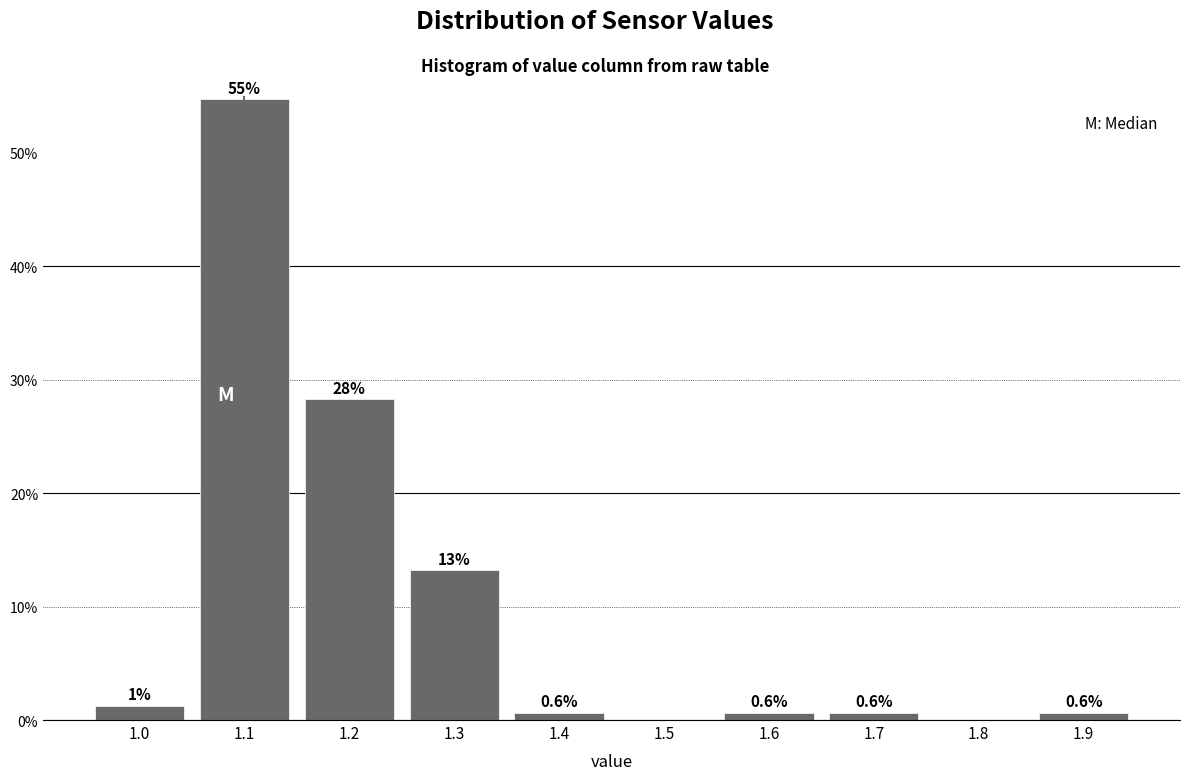

Over which range of the x-axis is the bar tallest?

1.05 to 1.15